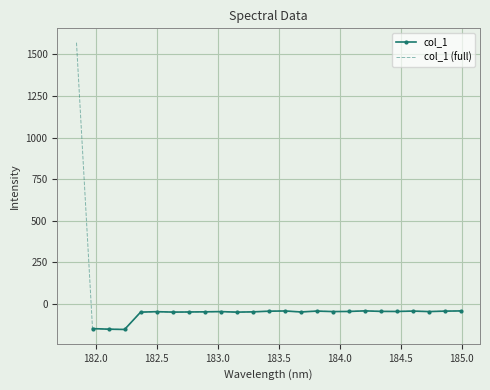

What is the value of the 24th point from the left?

-43.7